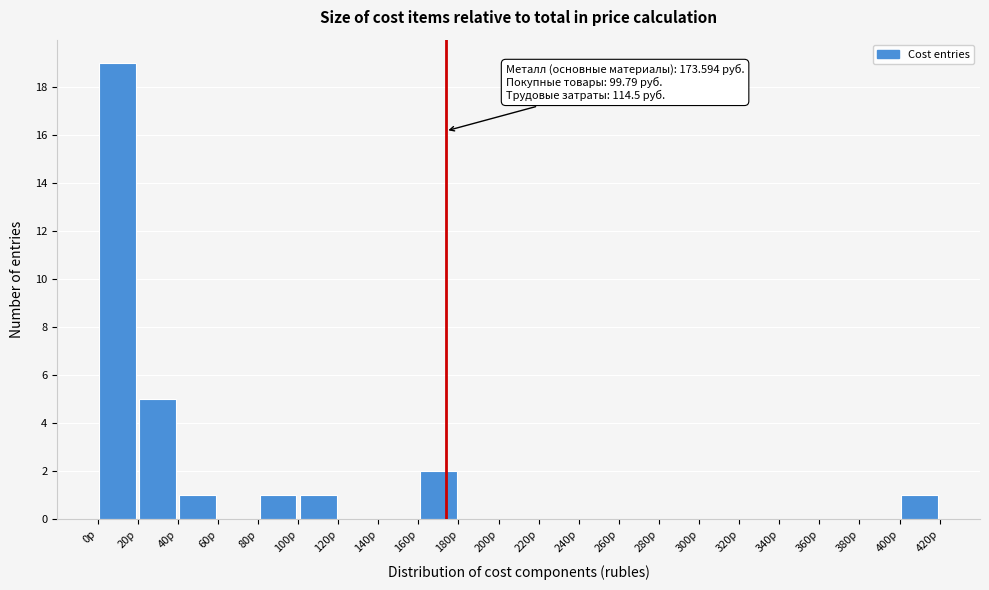

Which range on the x-axis has the tallest bar?

0 to 20